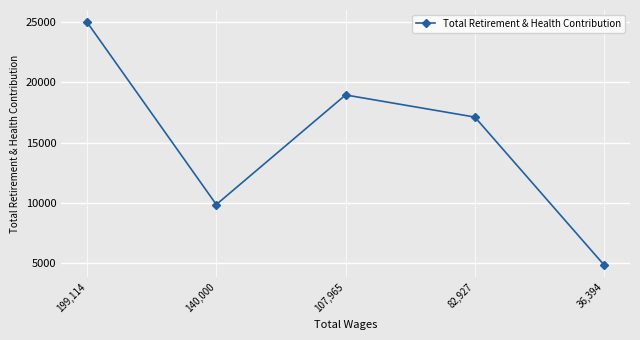

What is the sum of all values?

75814